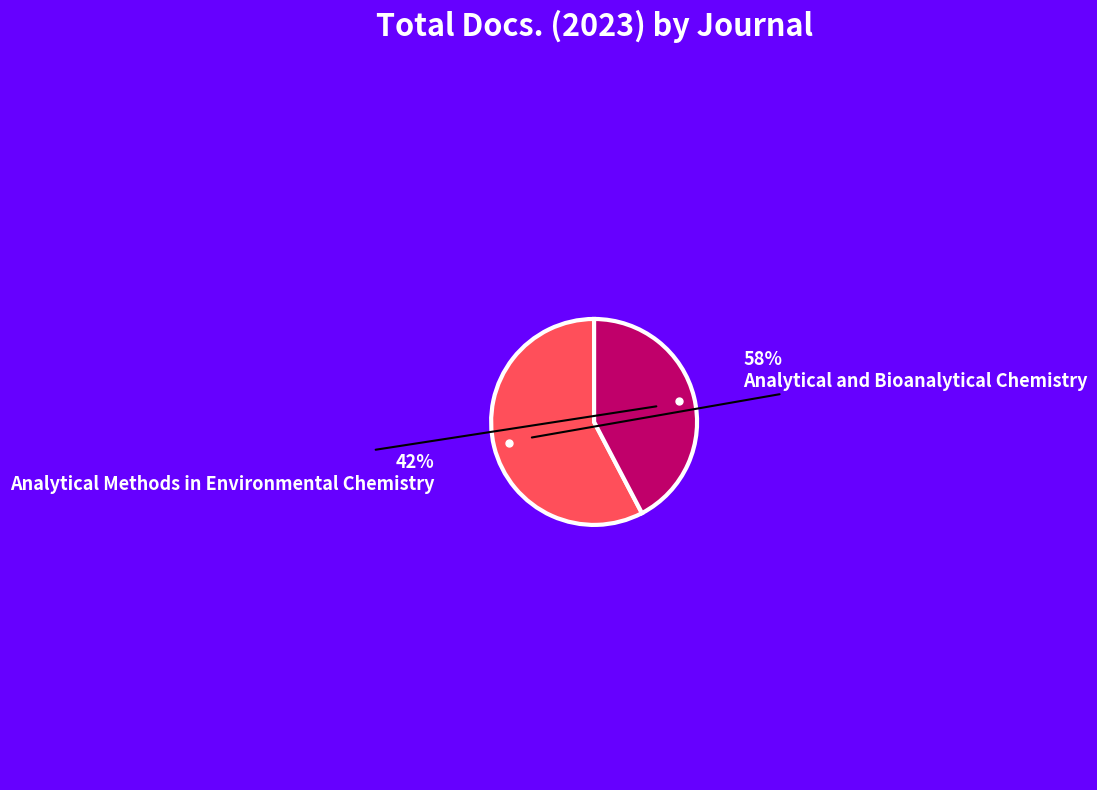

Approximately how many times larger is the value at Analytical and Bioanalytical Chemistry compared to Analytical Methods in Environmental Chemistry?

1.4